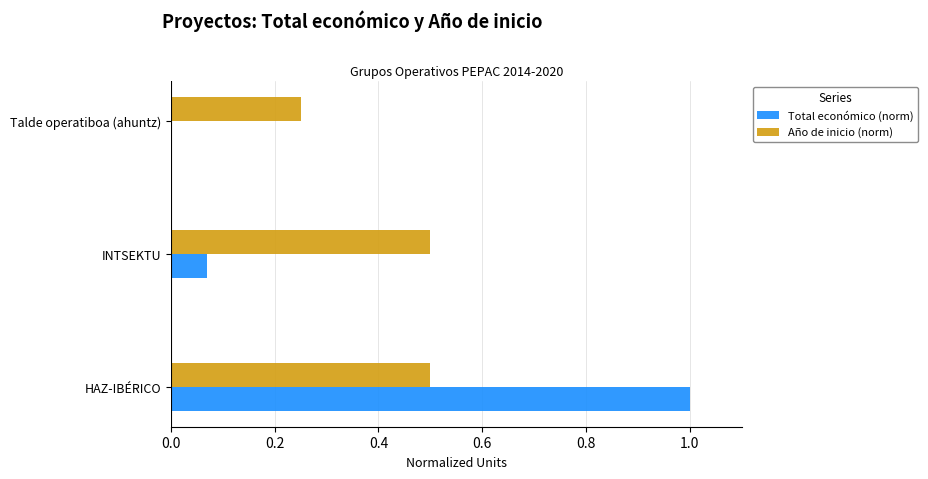

What is the greatest value displayed?

1.0